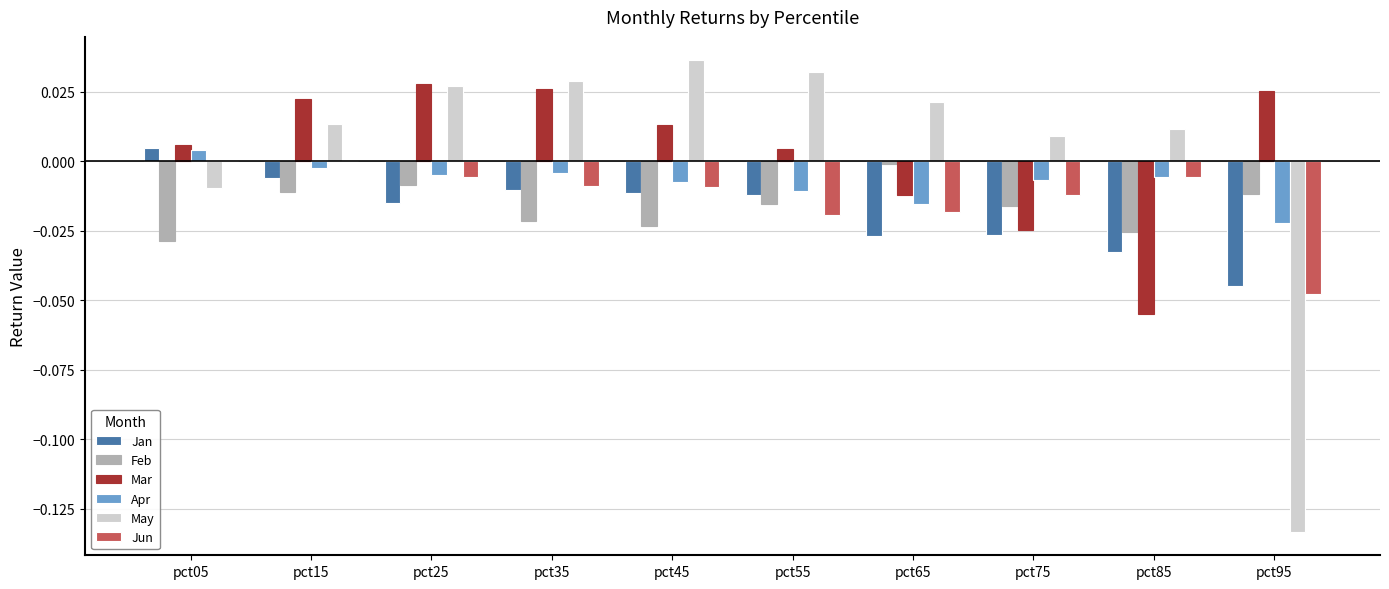

Between pct15 and pct95, which series saw the biggest shift?

May